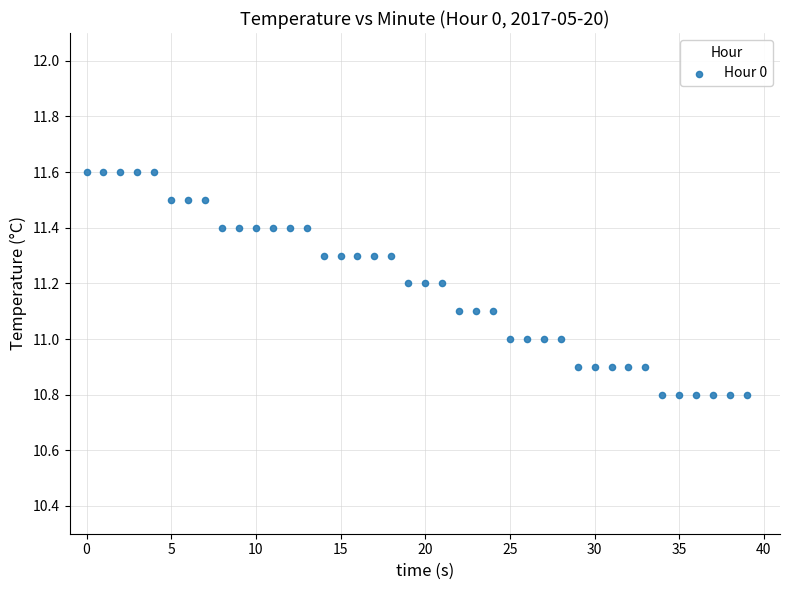

What is the range of Y values (max minus min)?

0.8